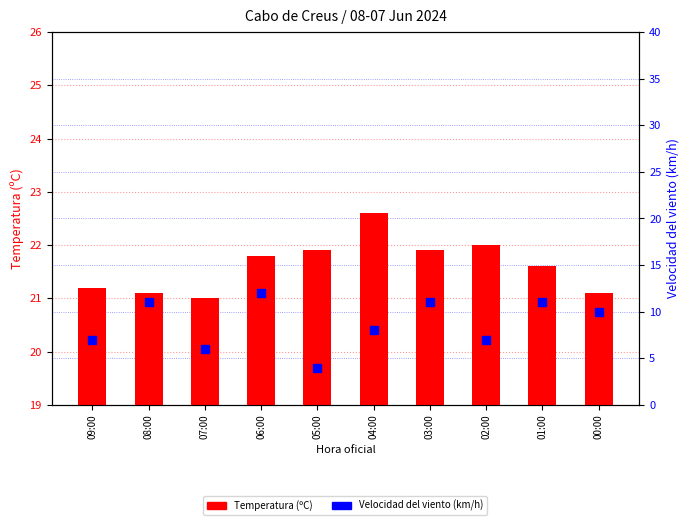

Which series contains the lowest Y value?

Velocidad del viento (km/h)